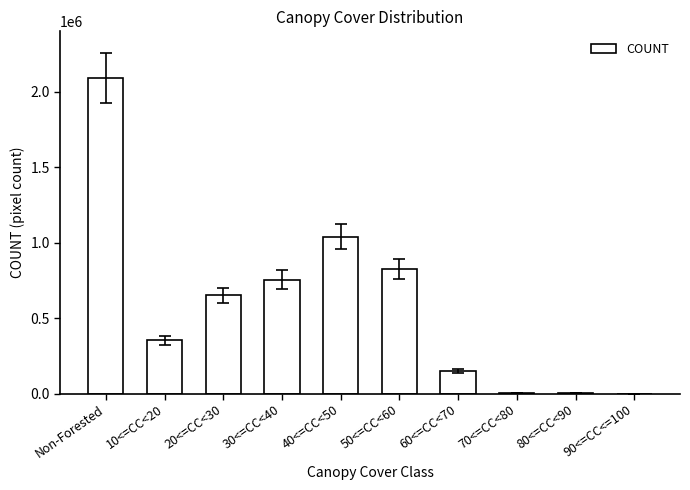

What is the sum of the values at 40<=CC<50 and 50<=CC<60?

1864541